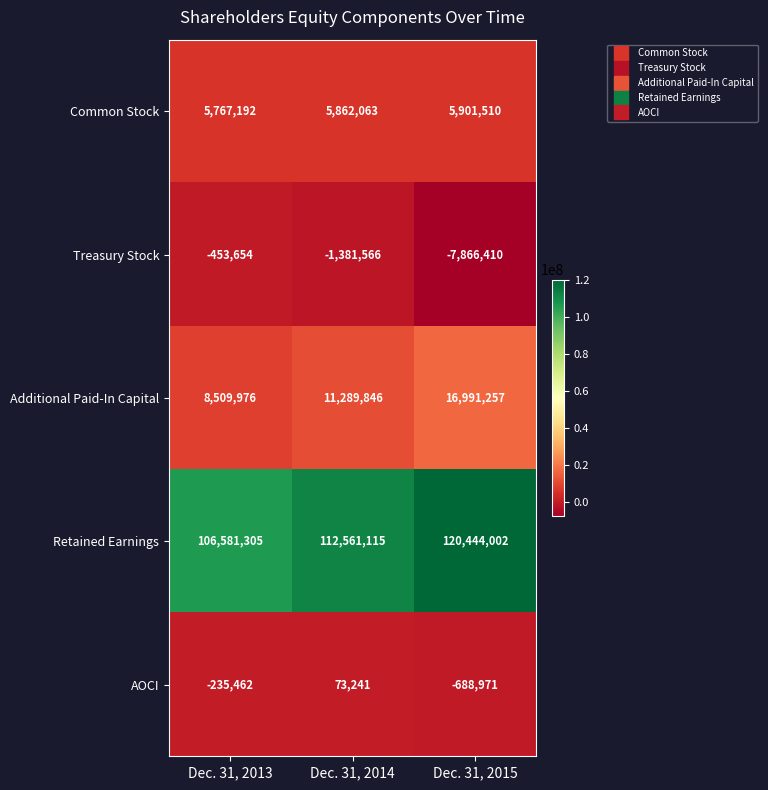

The value of Common Stock at Dec. 31, 2015 is 2752291. True or false?

False